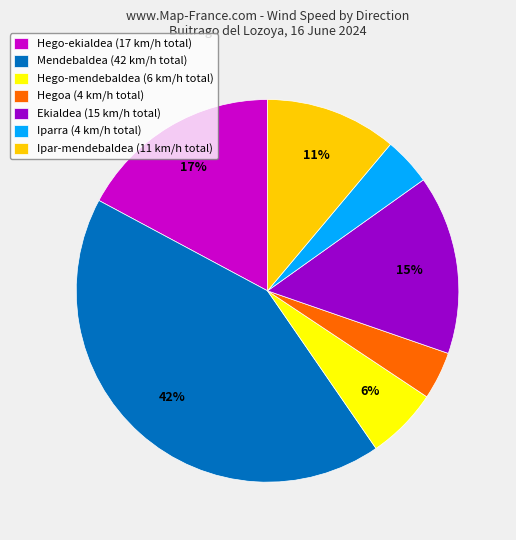

Does any single category account for the majority?

No